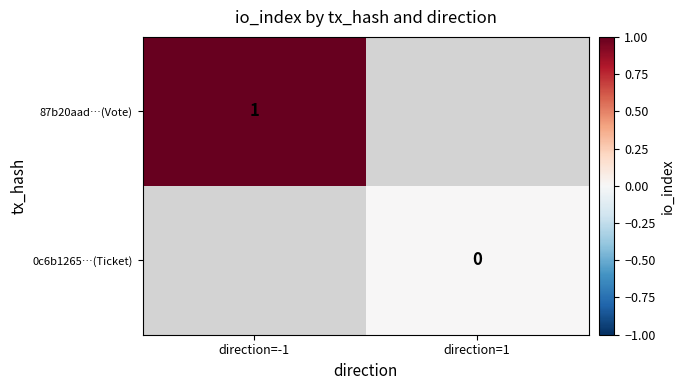

What is the greatest value displayed?

1.0